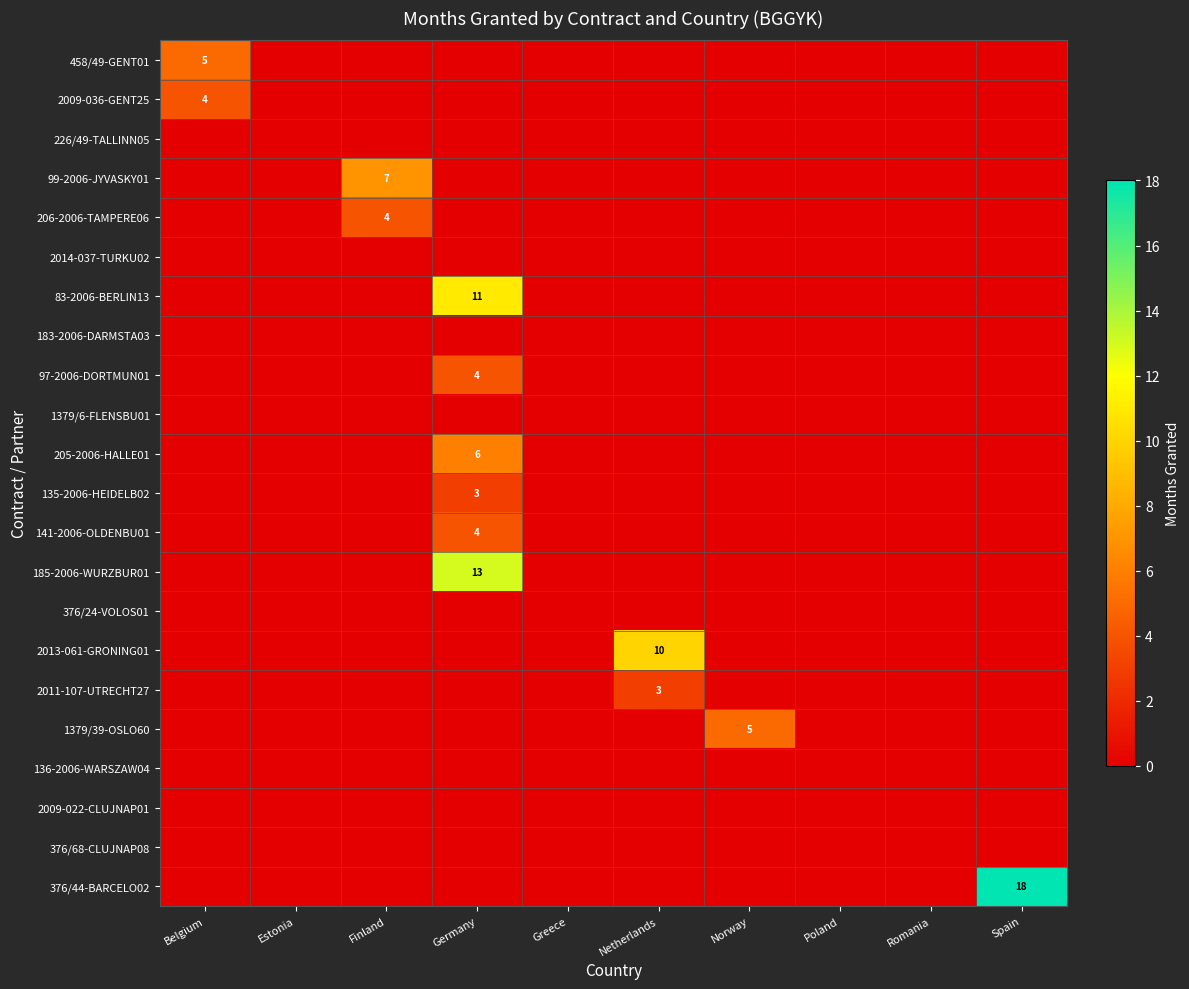

What is the sum of the 2011-107-UTRECHT27 values at Netherlands and Finland?

3